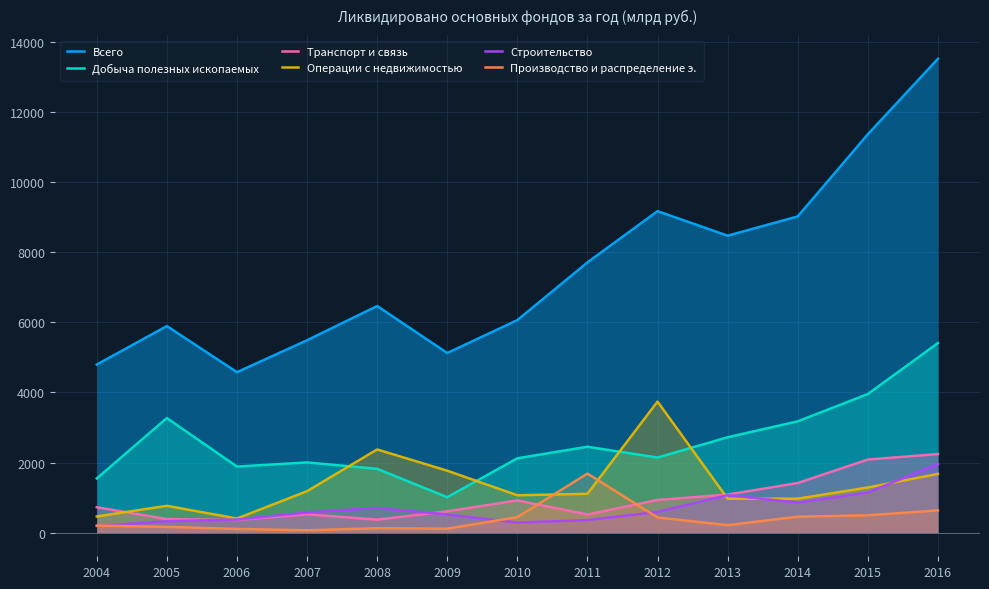

Which series ends up on top after the final intersection of Добыча полезных ископаемых and Операции с недвижимостью?

Добыча полезных ископаемых